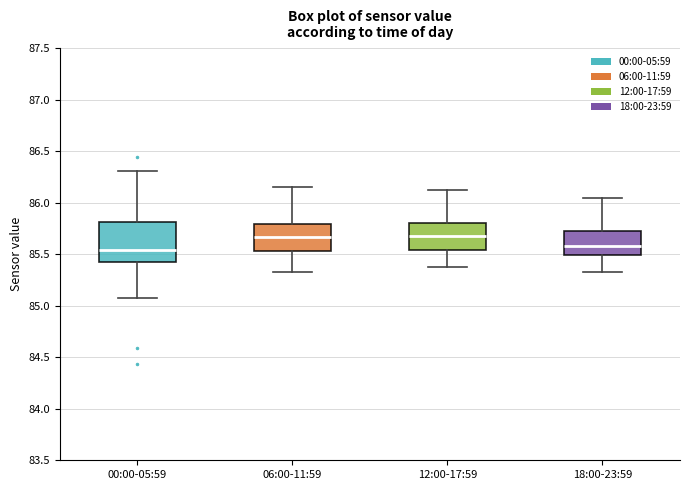

Comparing the boxes themselves (not the whiskers), which one is the tallest?

00:00-05:59